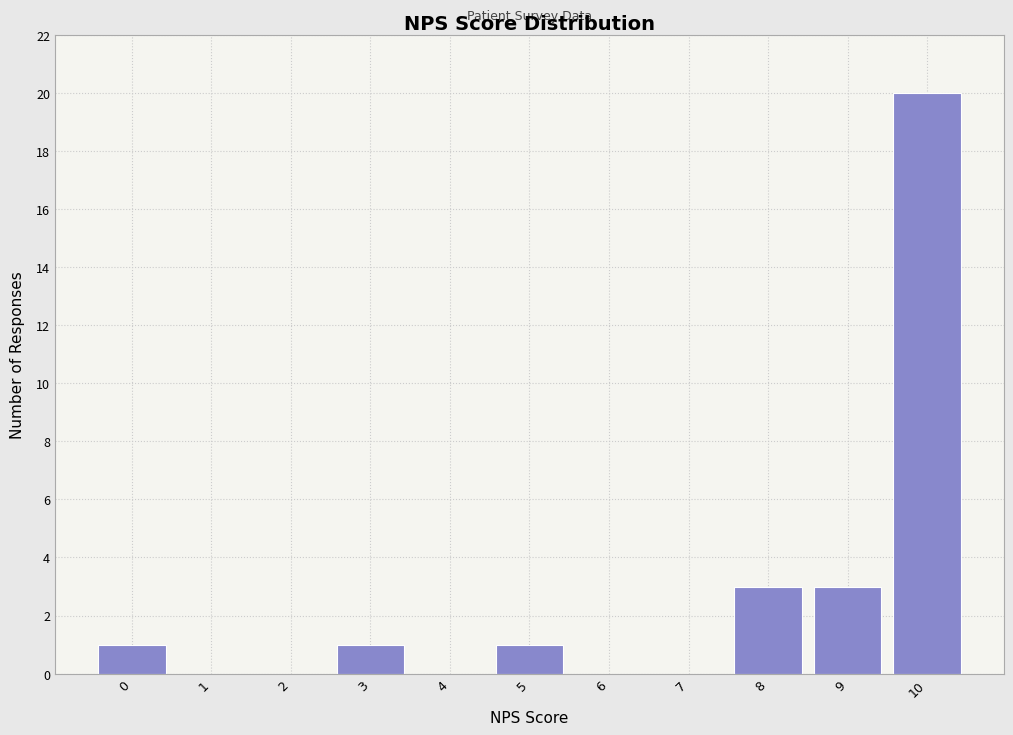

Reading left to right, extract all data points from this chart.

0=1	1=0	2=0	3=1	4=0	5=1	6=0	7=0	8=3	9=3	10=20